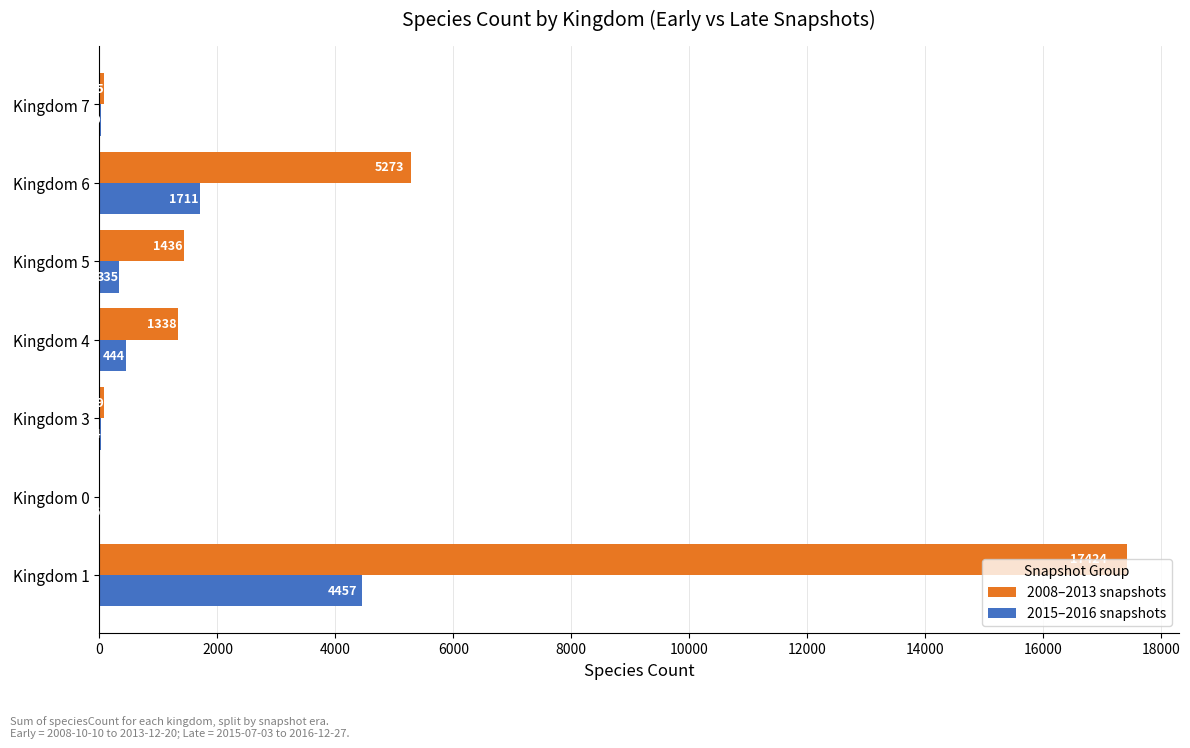

Read the 2015–2016 snapshots value at Kingdom 0.

6